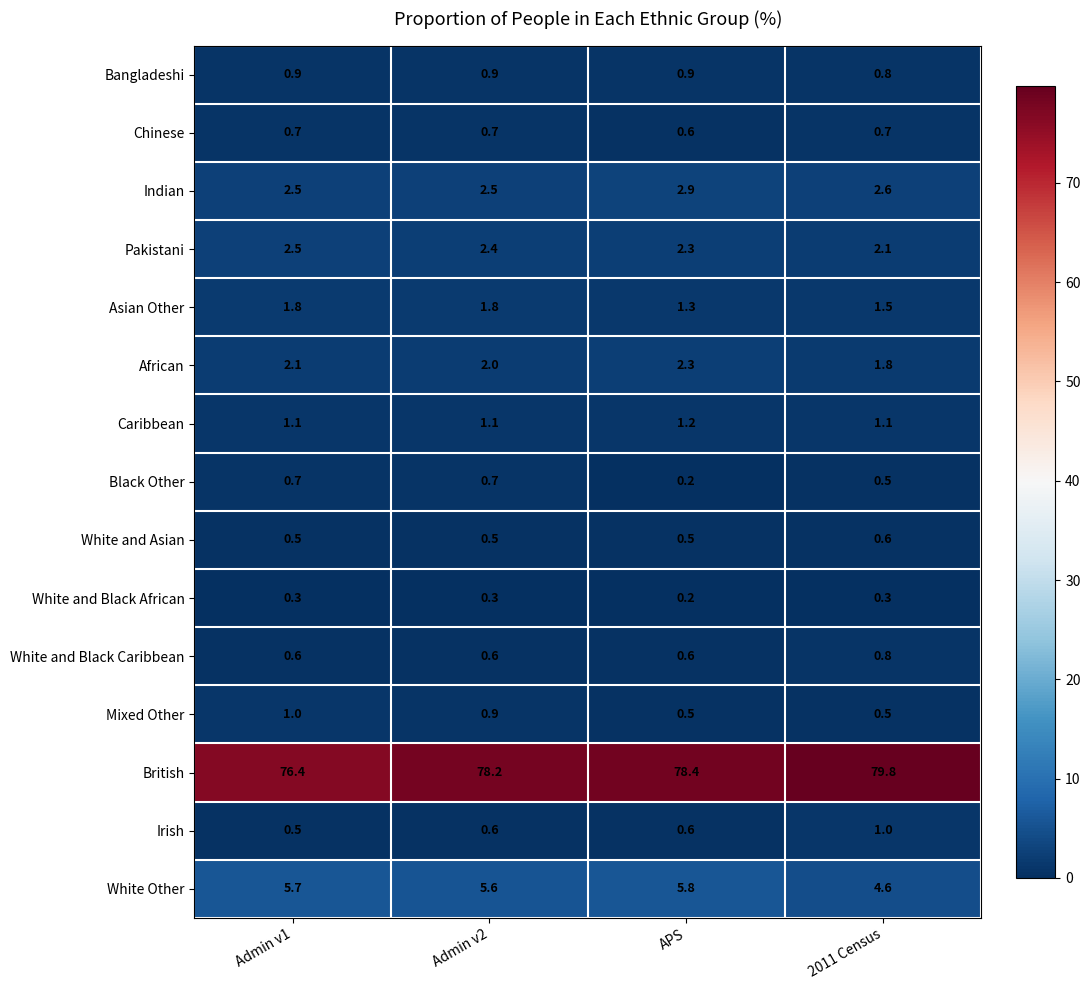

Which series has the widest spread of values?

British